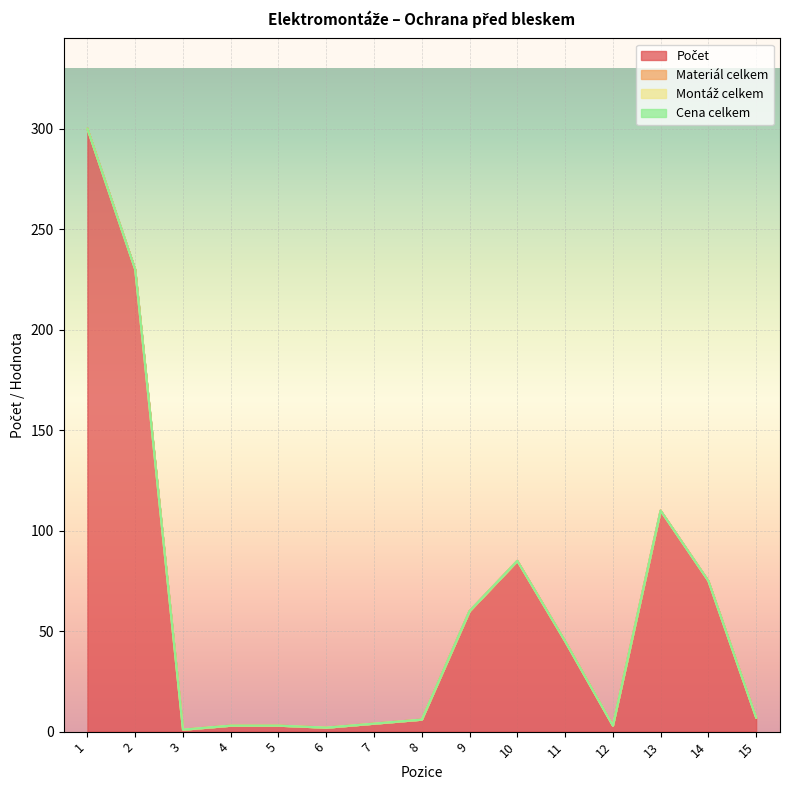

Rank the series at 10 from lowest to highest value.

Materiál celkem, Montáž celkem, Cena celkem, Počet